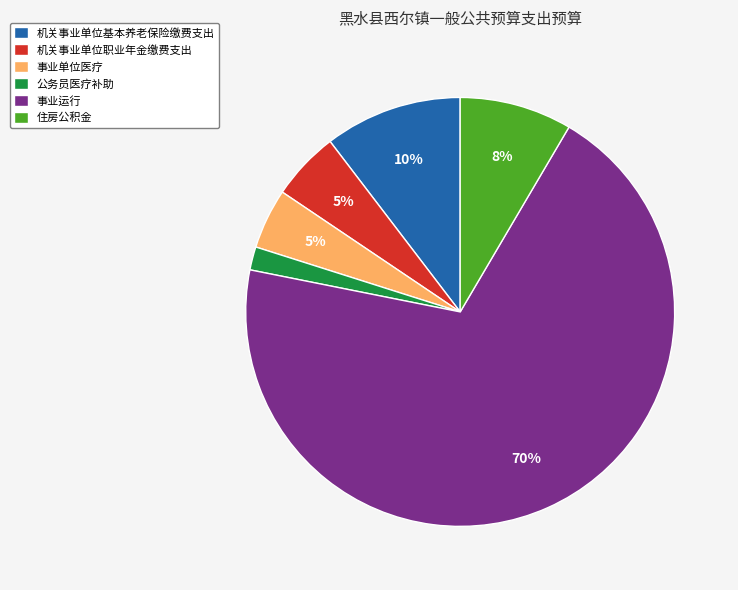

What is the ratio of the value at 公务员医疗补助 to the value at 事业单位医疗?

0.4